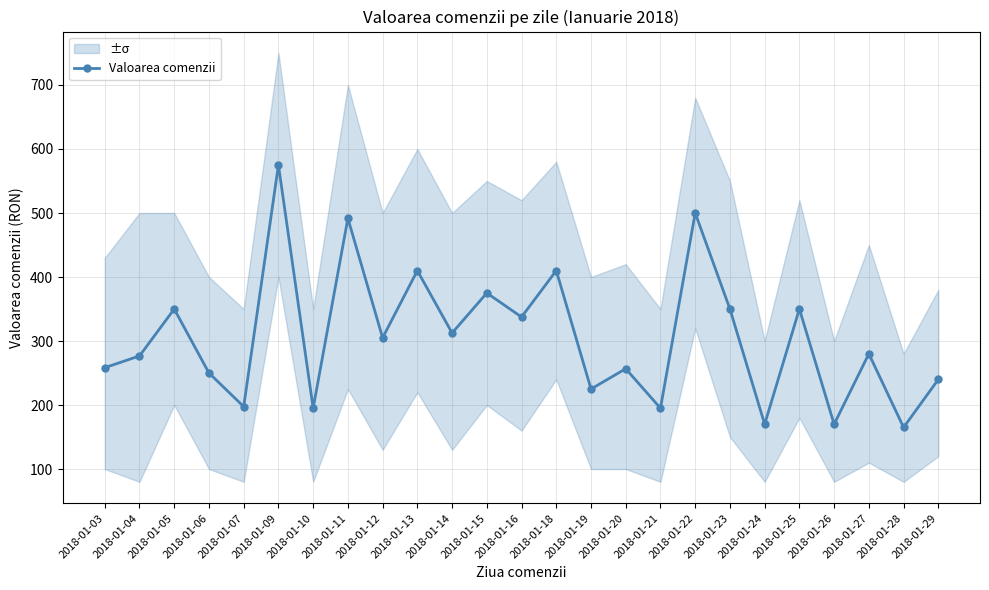

At which category does the data reach its first local valley?

2018-01-07